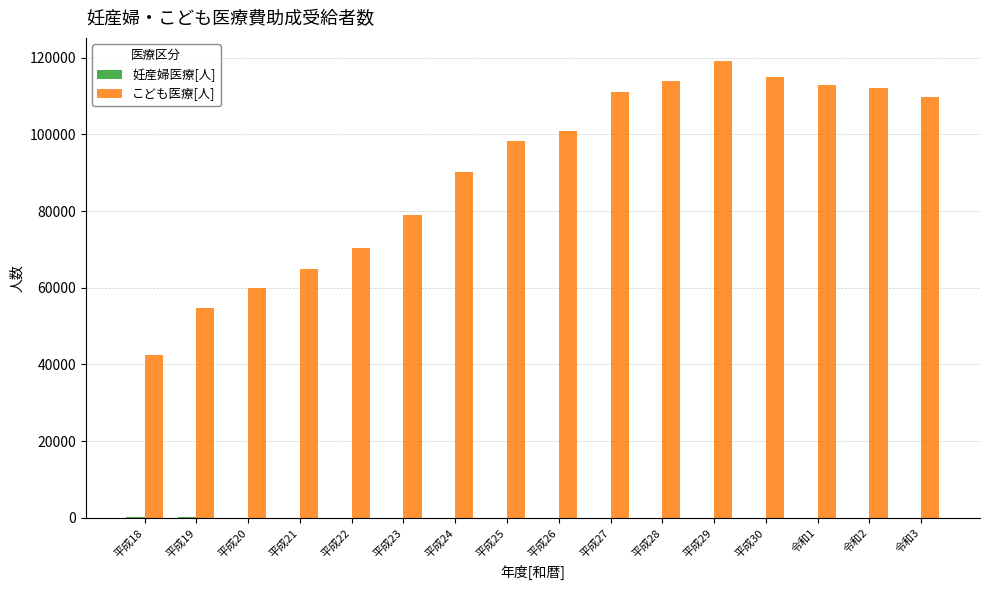

The value of こども医療[人] at 平成26 is 58554. True or false?

False